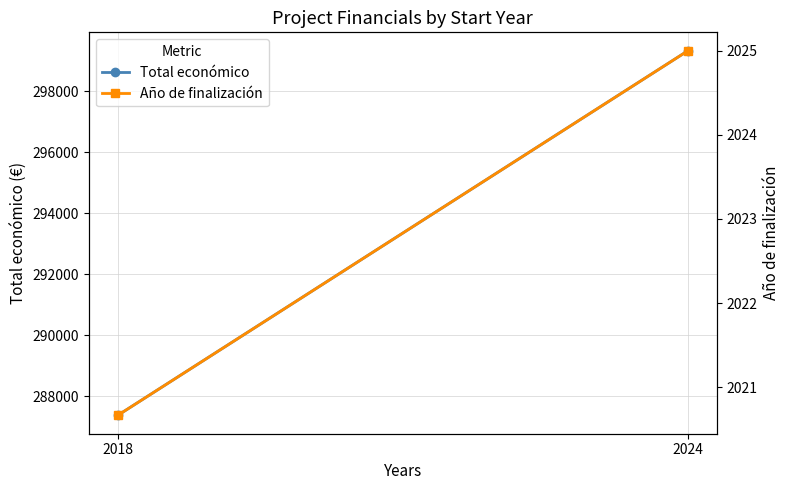

Rank the series at 2018 from highest to lowest value.

Total económico, Año de finalización